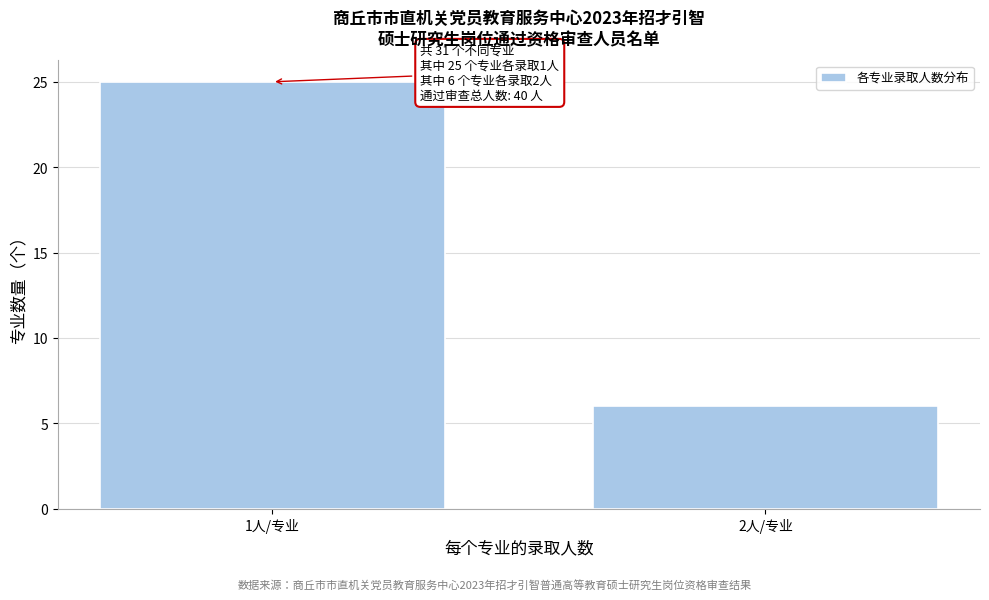

Reading right to left, what are all the values shown in this chart?

6	25